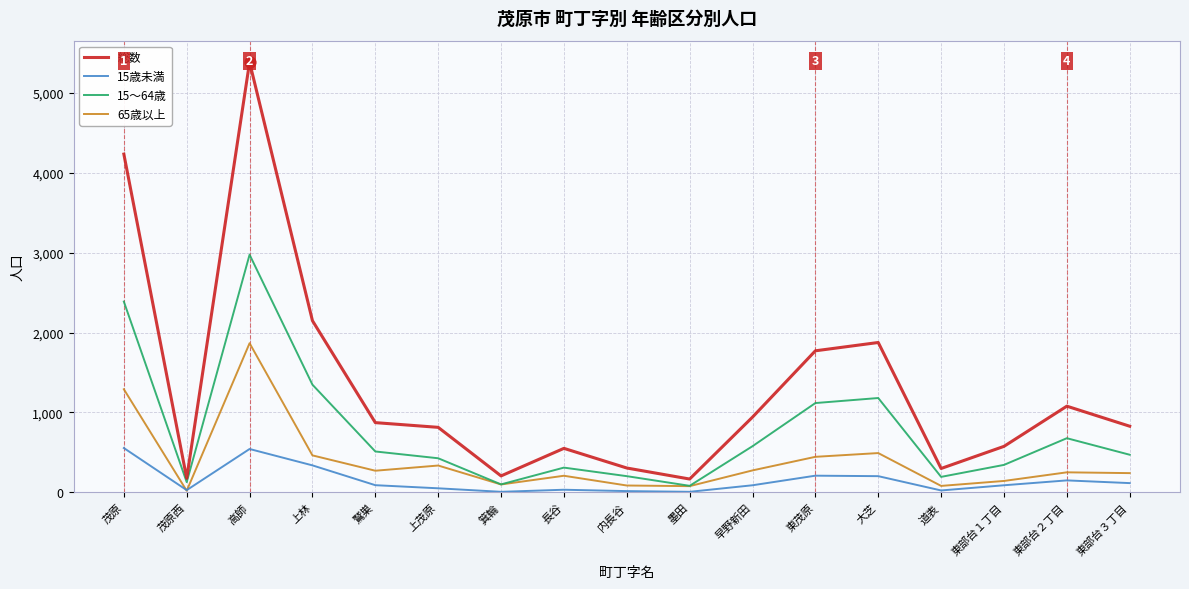

At which category is the sum across all series the highest?

高師